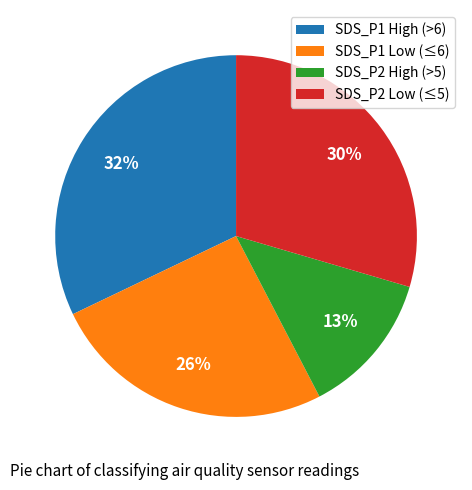

Count the number of slices in the pie.

4